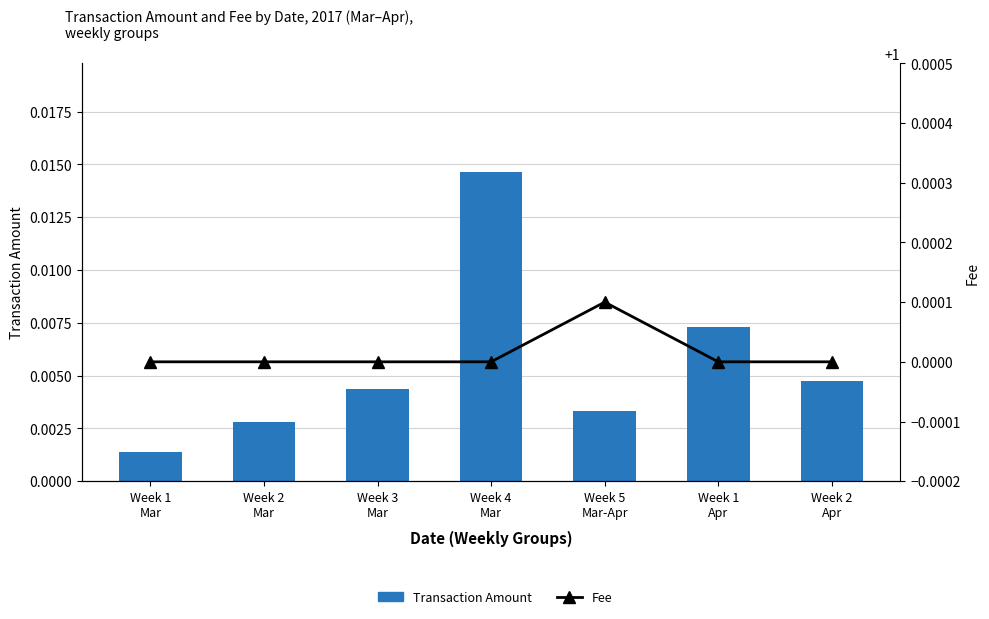

Which series has the largest total across all categories?

Fee